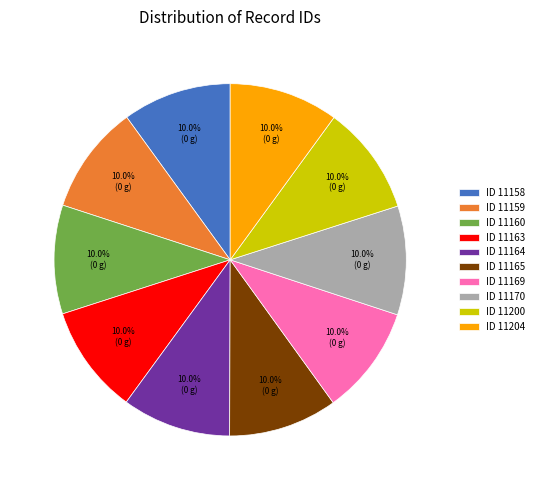

What is the ratio of the value at ID 11159 to the value at ID 11163?

1.0